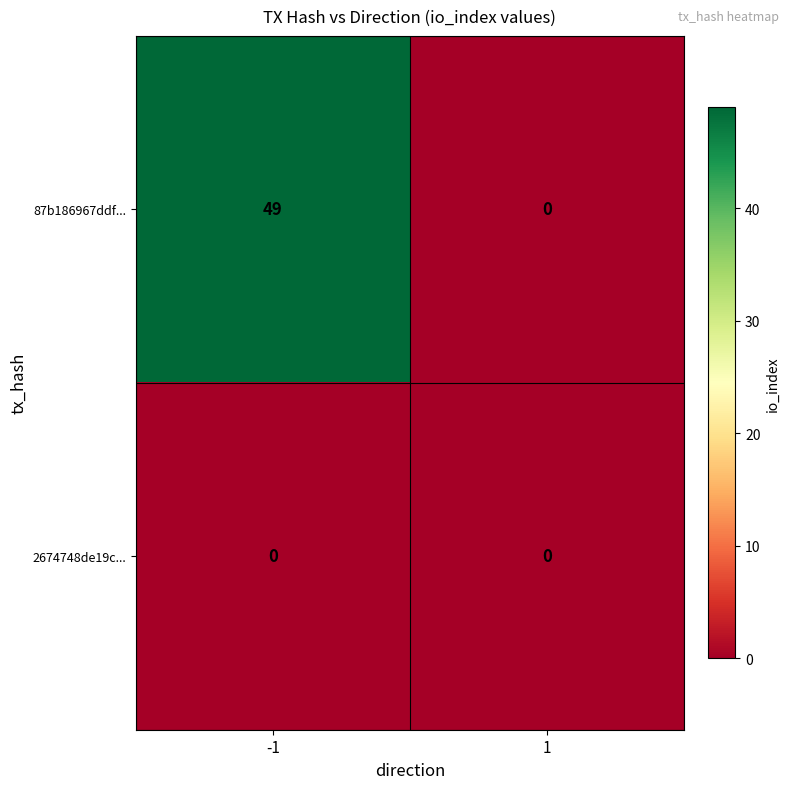

List the series in order of their overall mean, highest first.

87b186967ddf..., 2674748de19c...